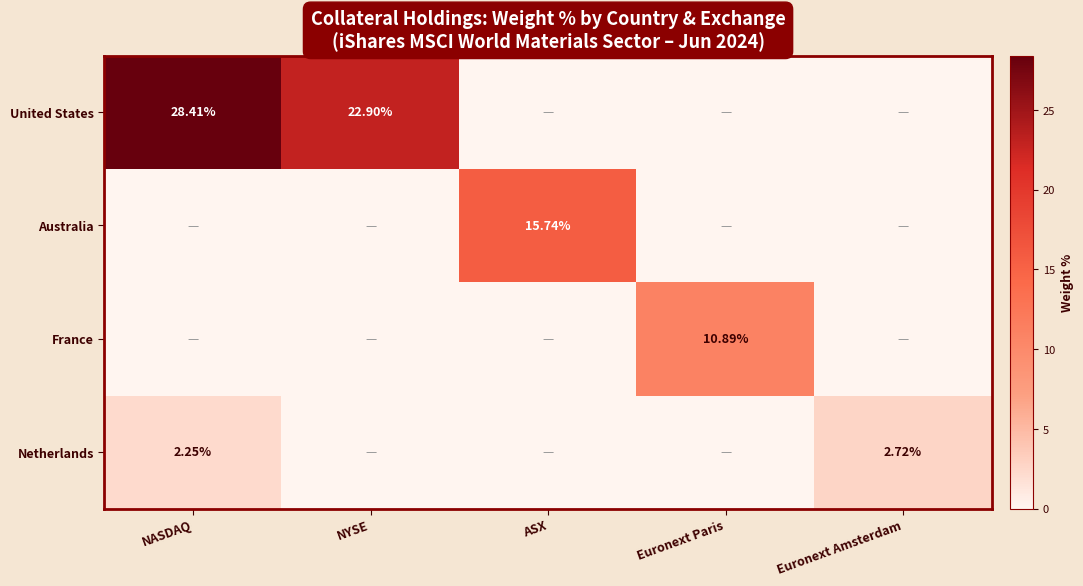

Rank the series at ASX from highest to lowest value.

Australia, United States, France, Netherlands